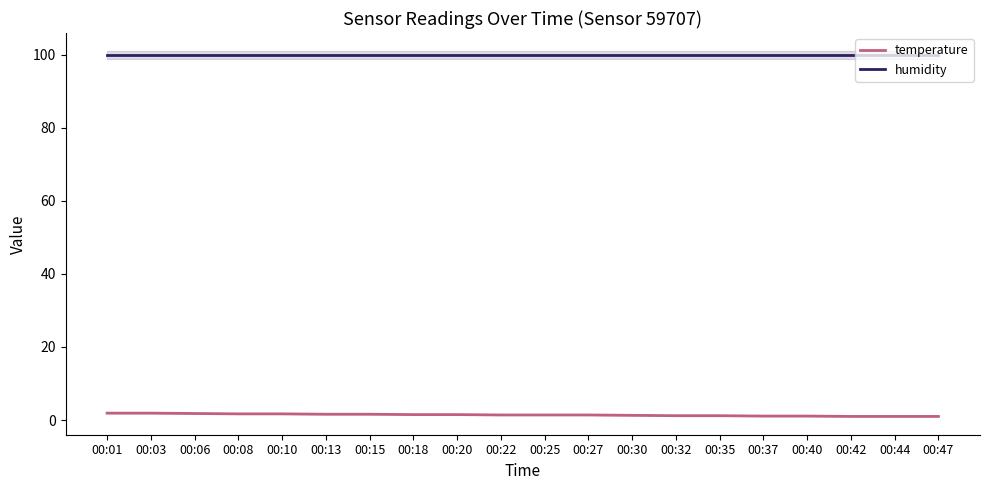

What is the lowest value of the humidity series?

99.9